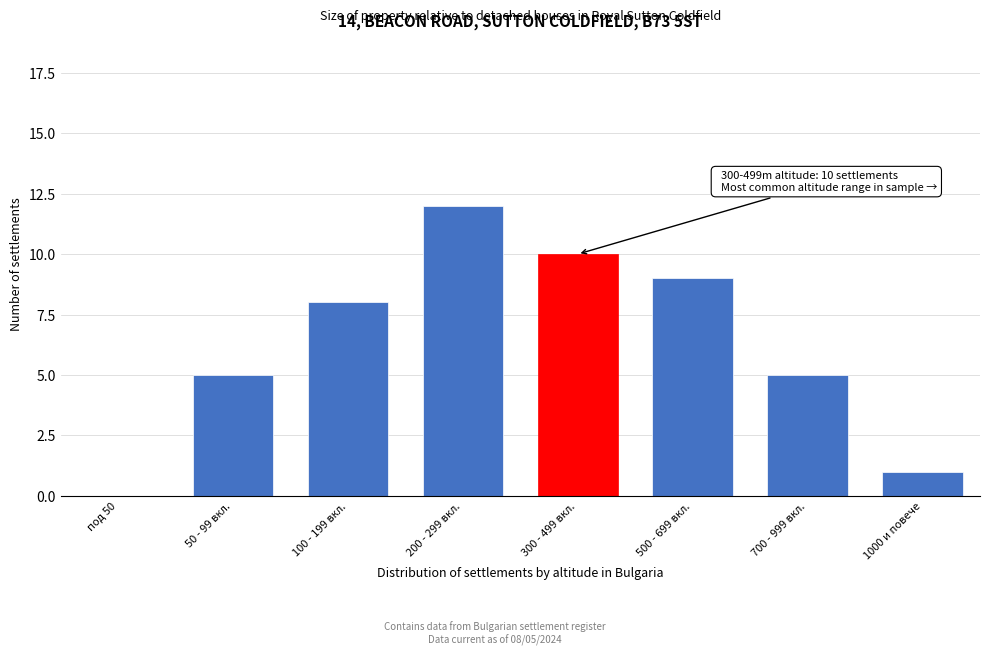

Reading left to right, list all the values displayed in this chart.

под 50=0	50 - 99 вкл.=5	100 - 199 вкл.=8	200 - 299 вкл.=12	300 - 499 вкл.=10	500 - 699 вкл.=9	700 - 999 вкл.=5	1000 и повече=1